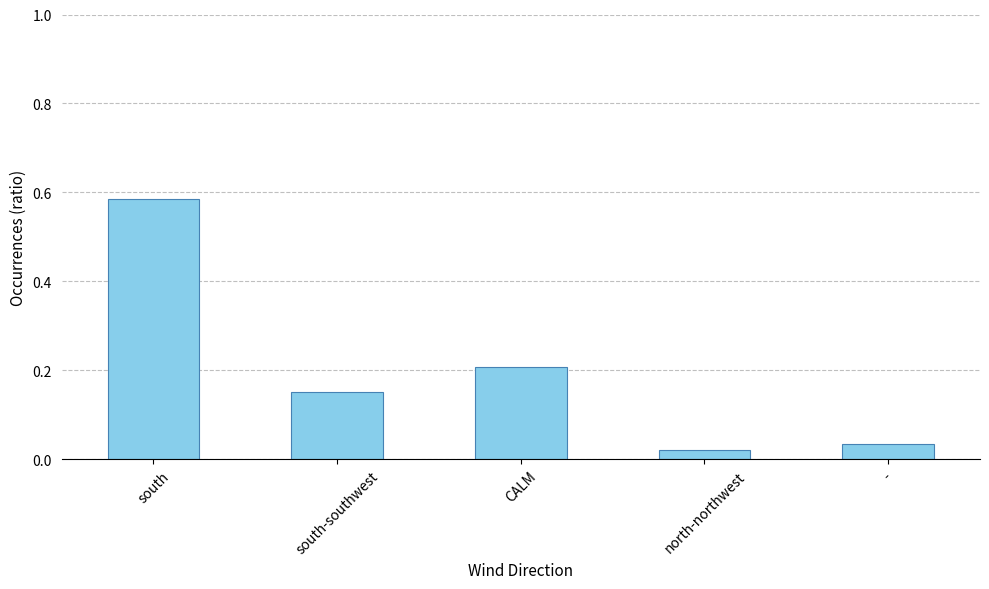

The value at south is 0.1. True or false?

False